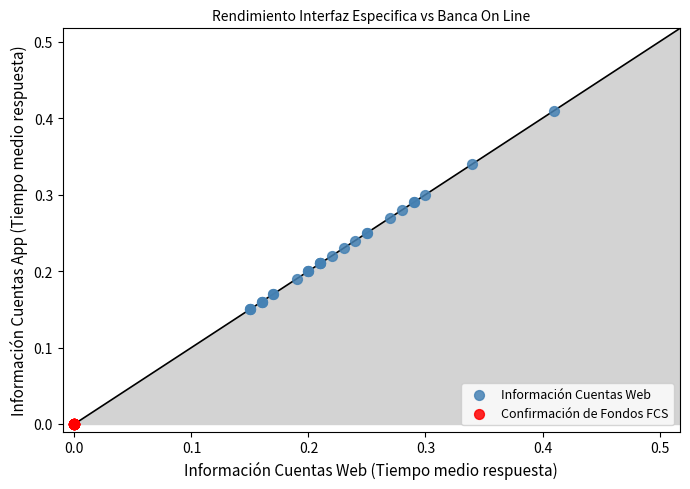

Which series reaches the minimum Y coordinate?

Confirmación de Fondos FCS